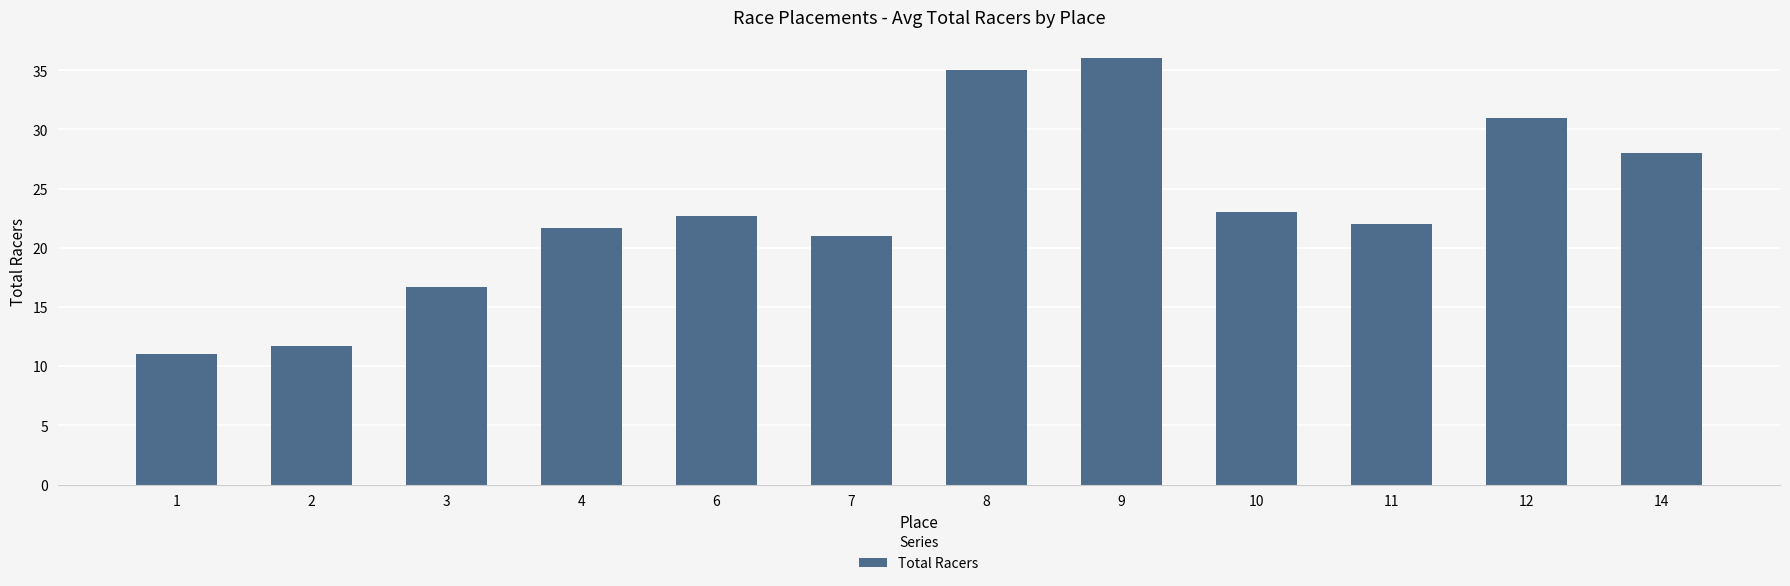

What is the ratio of the value at 7 to the value at 10?

0.9